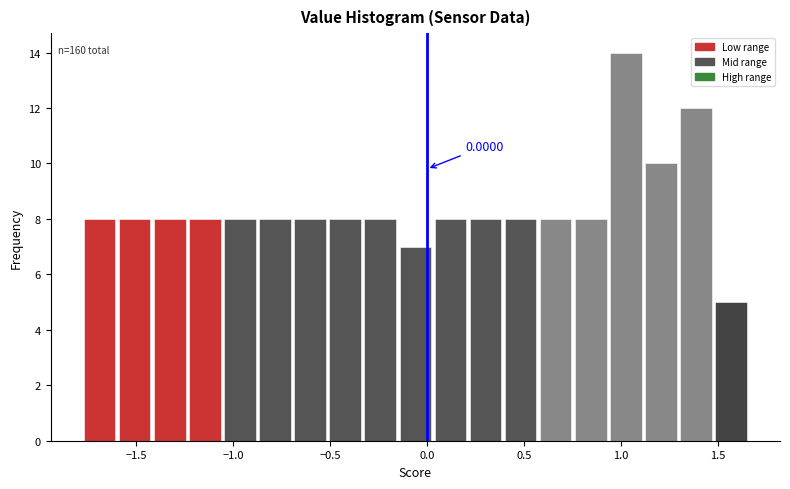

Read against the x-axis, roughly where is the centre of the tallest bar?

1.05